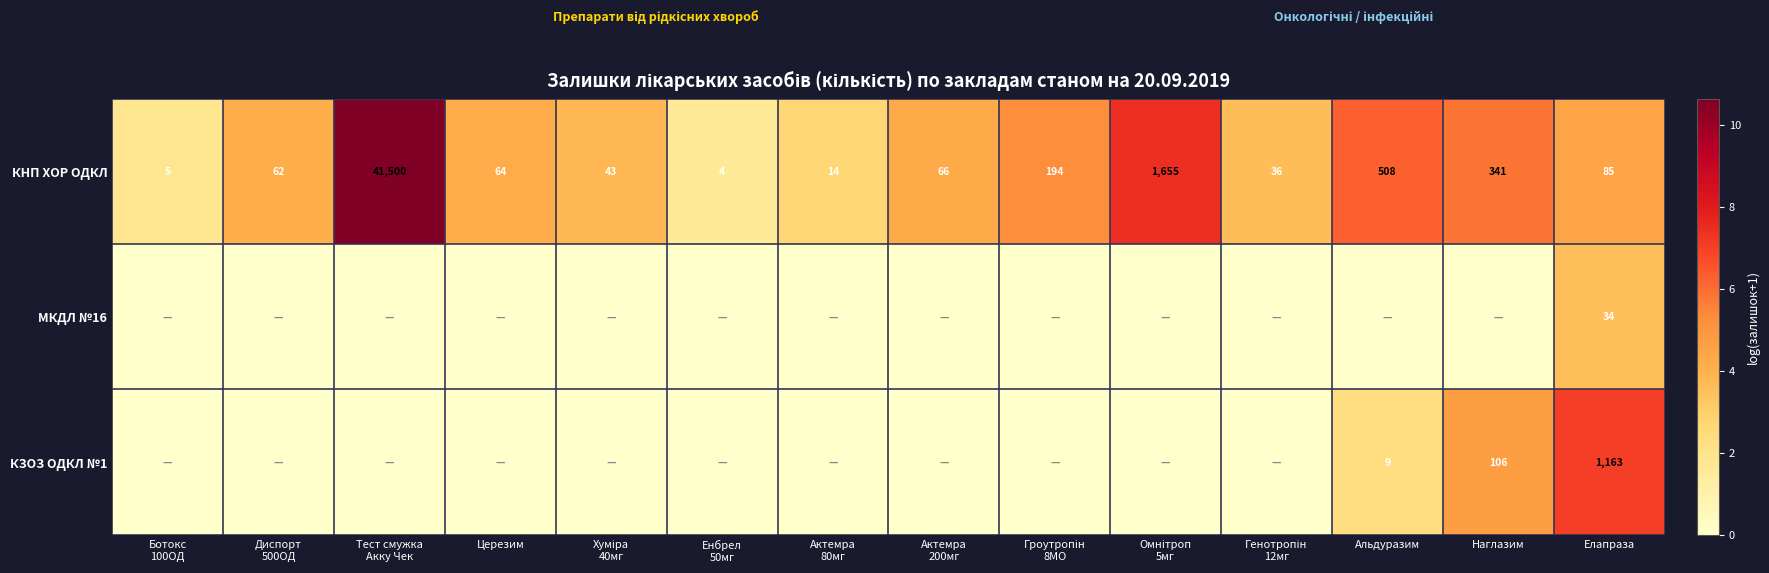

What is the sum of all КНП ХОР ОДКЛ values?

44577